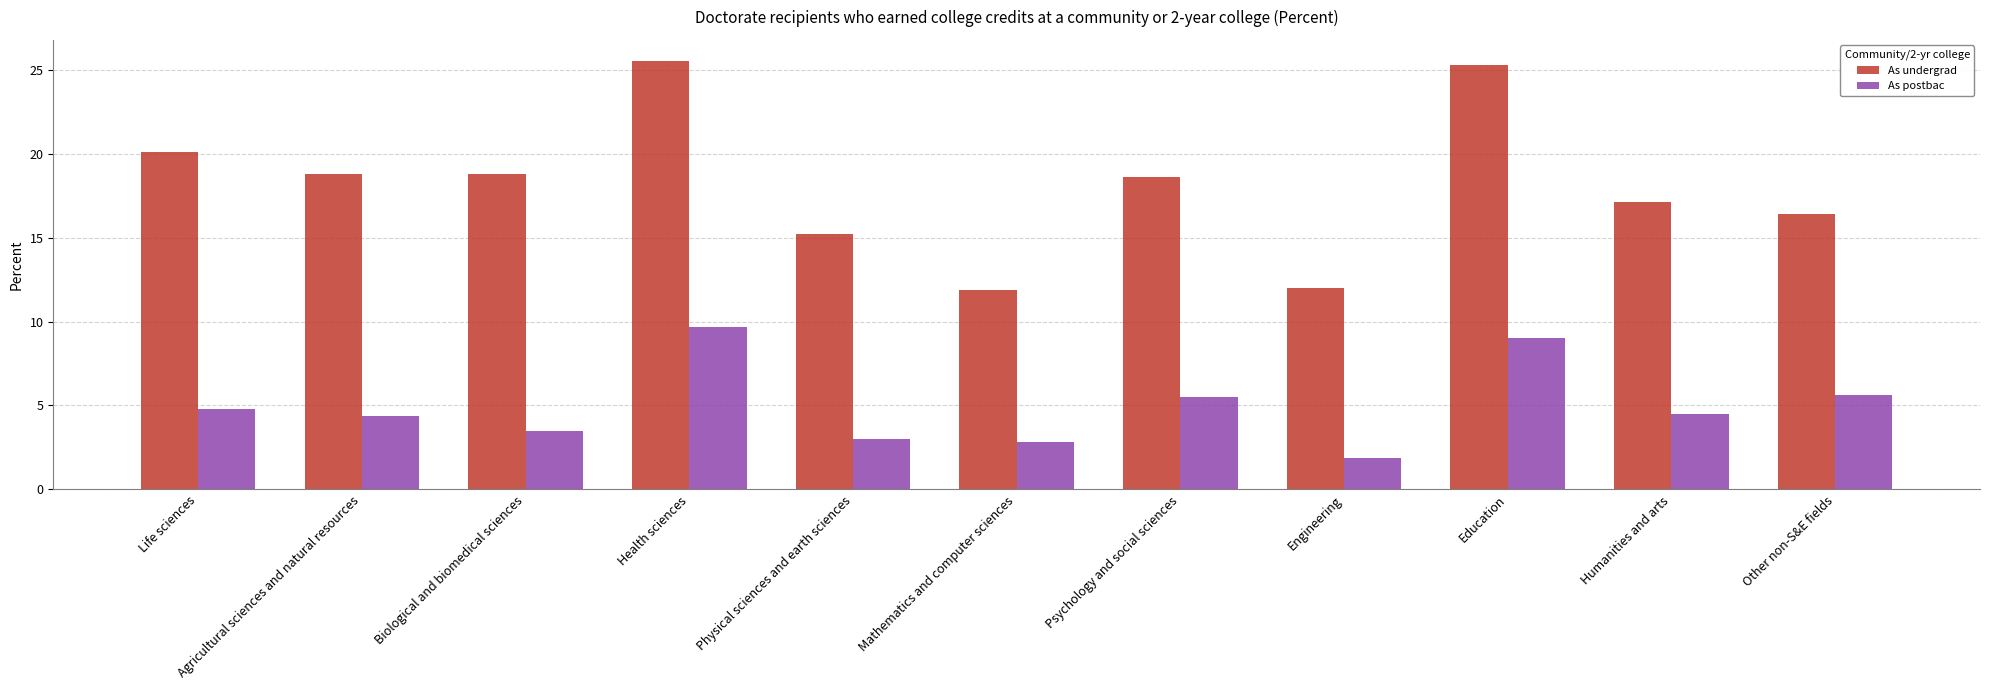

Which label corresponds to the smallest value in the chart?

Engineering